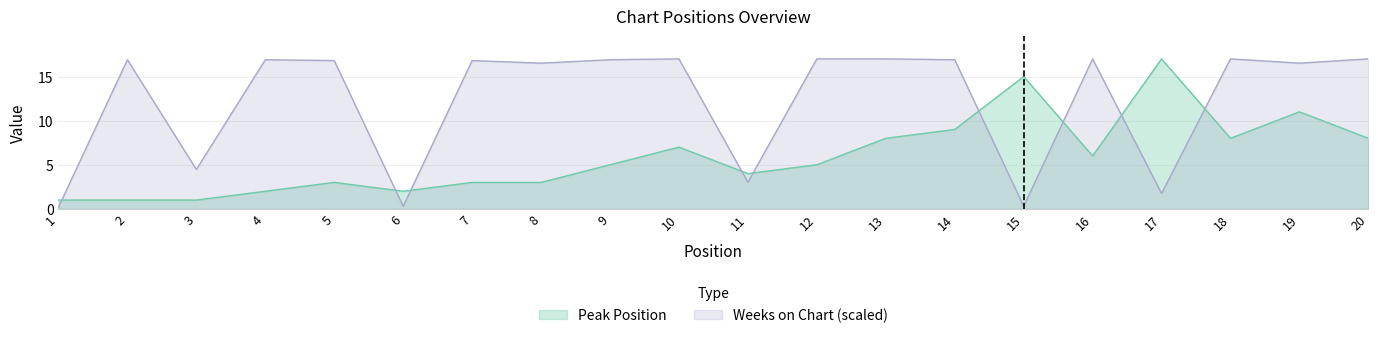

What is the value of the Peak Position point at the 13th from the left?

8.0